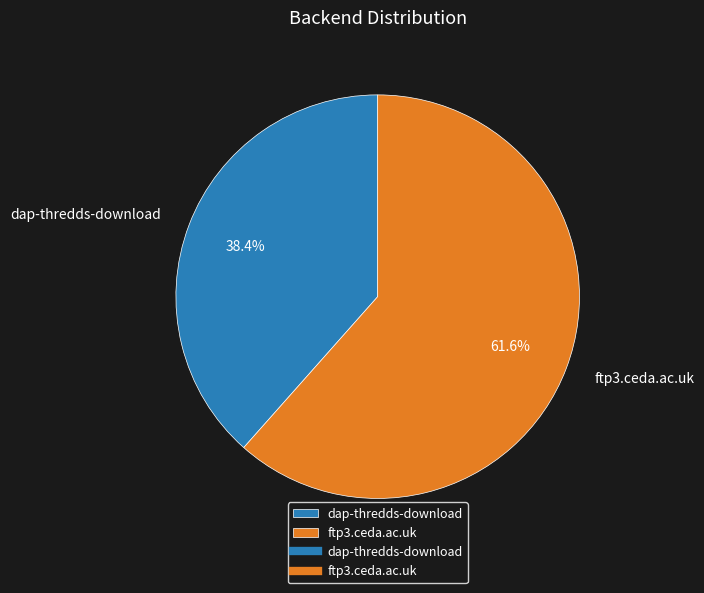

The ftp3.ceda.ac.uk slice represents 76% of the pie. True or false?

False